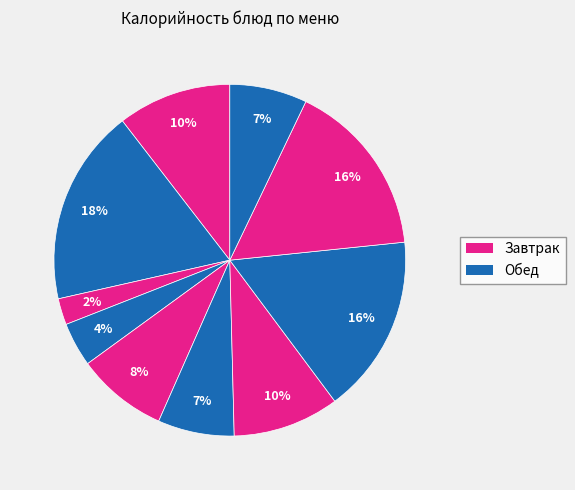

How many segments does this pie chart have?

10